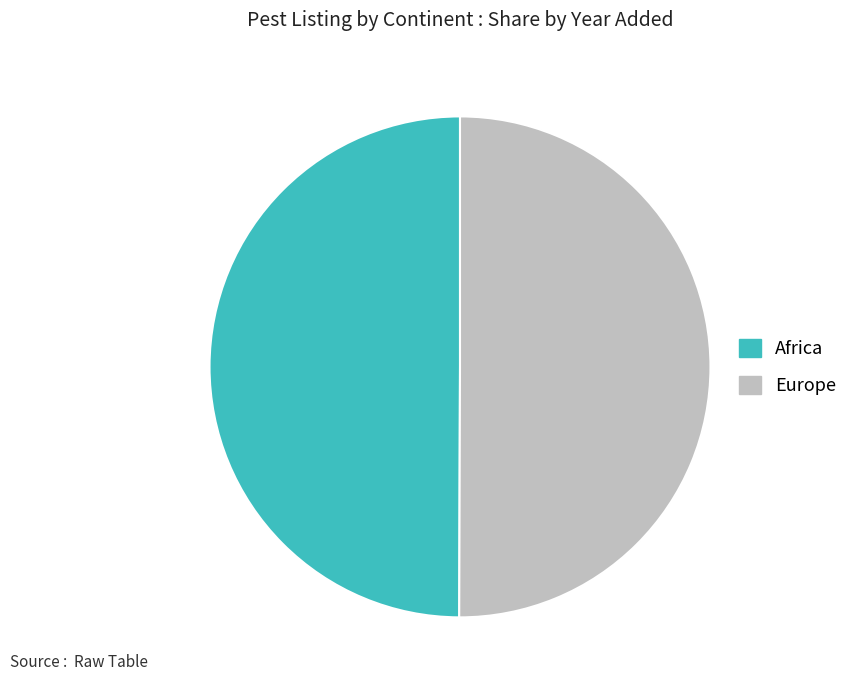

Do Europe and Africa together represent more than half of the pie?

Yes